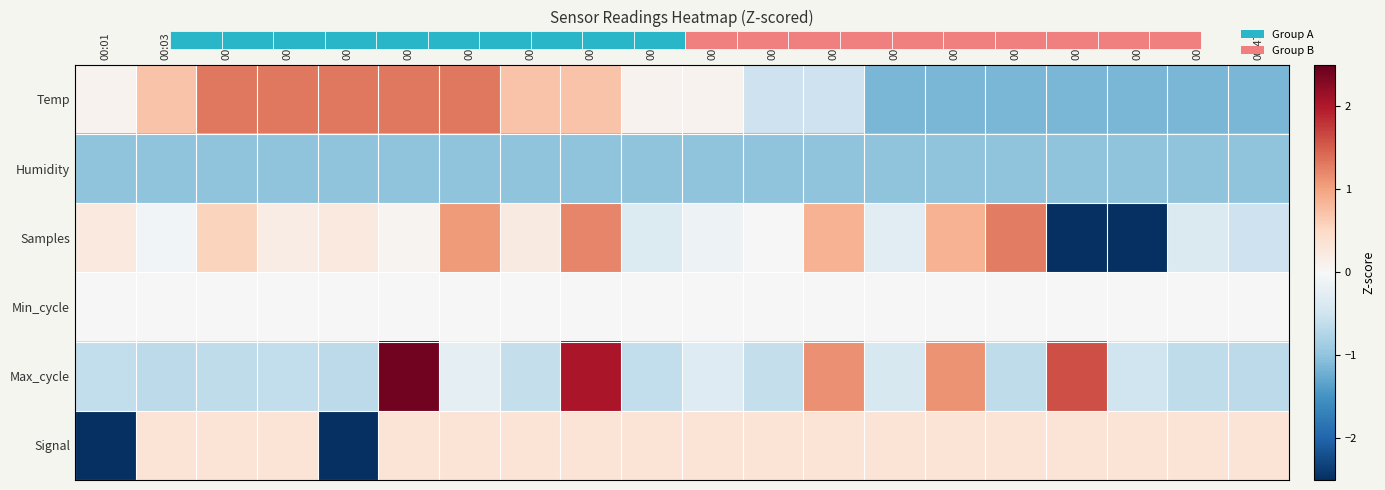

What is the difference between the Temp values at 00:42 and 00:01?

1.2